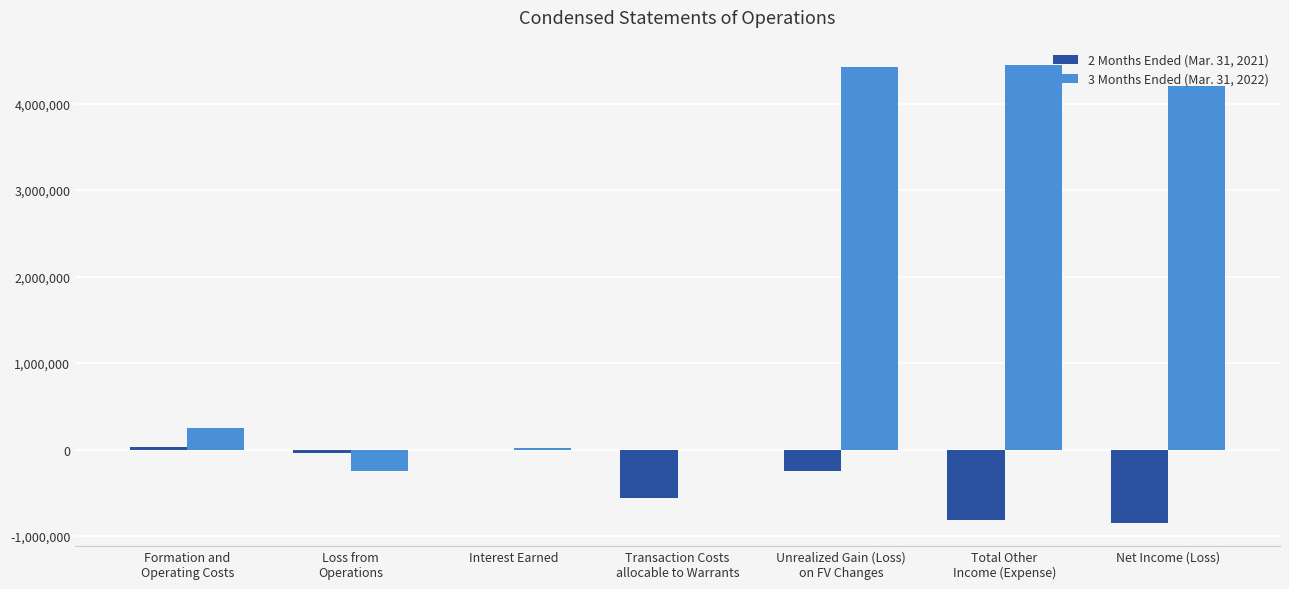

Is it true that 2 Months Ended (Mar. 31, 2021) equals -1329776 at Net Income (Loss)?

False